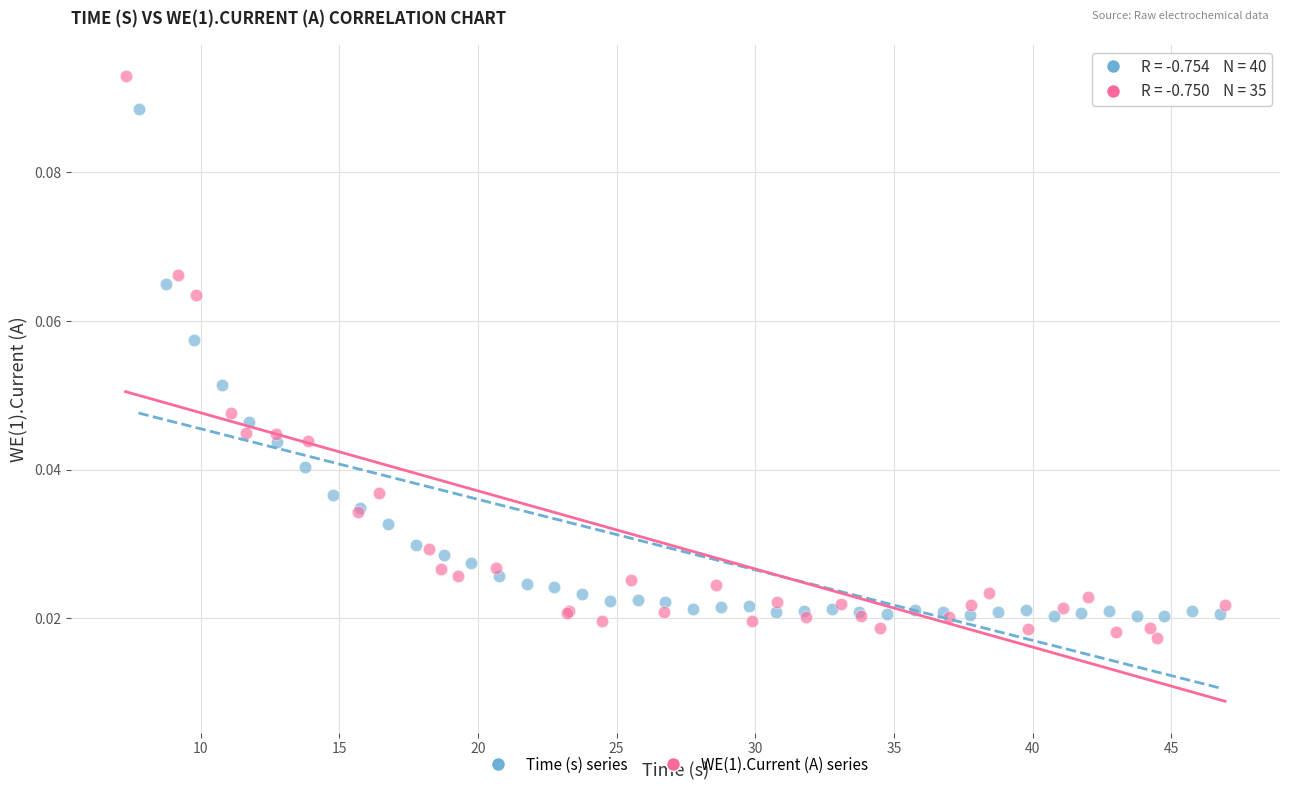

Which series has the largest Y range (max minus min)?

WE(1).Current (A) series